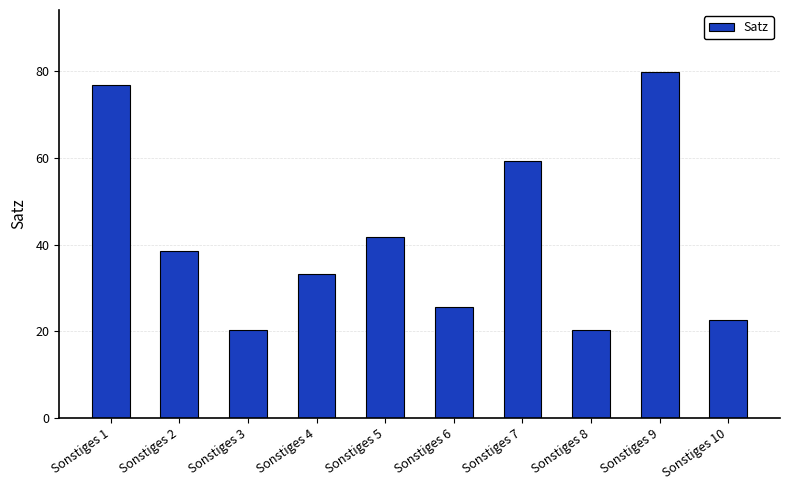

What is the difference between the maximum and minimum values?

59.6